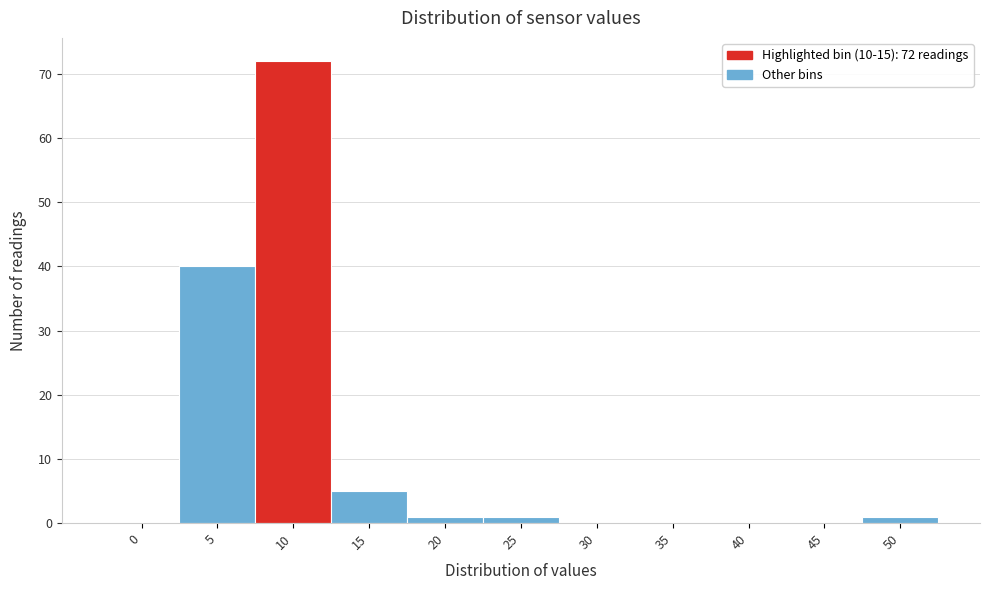

Reading left to right, list all the values displayed in this chart.

0=0	5=40	10=72	15=5	20=1	25=1	30=0	35=0	40=0	45=0	50=1